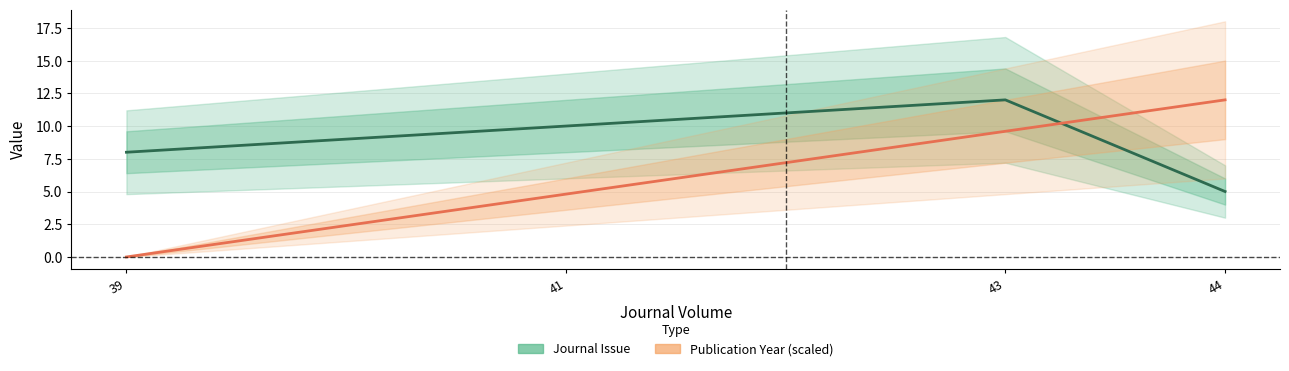

Which series has the largest total across all categories?

Journal Issue